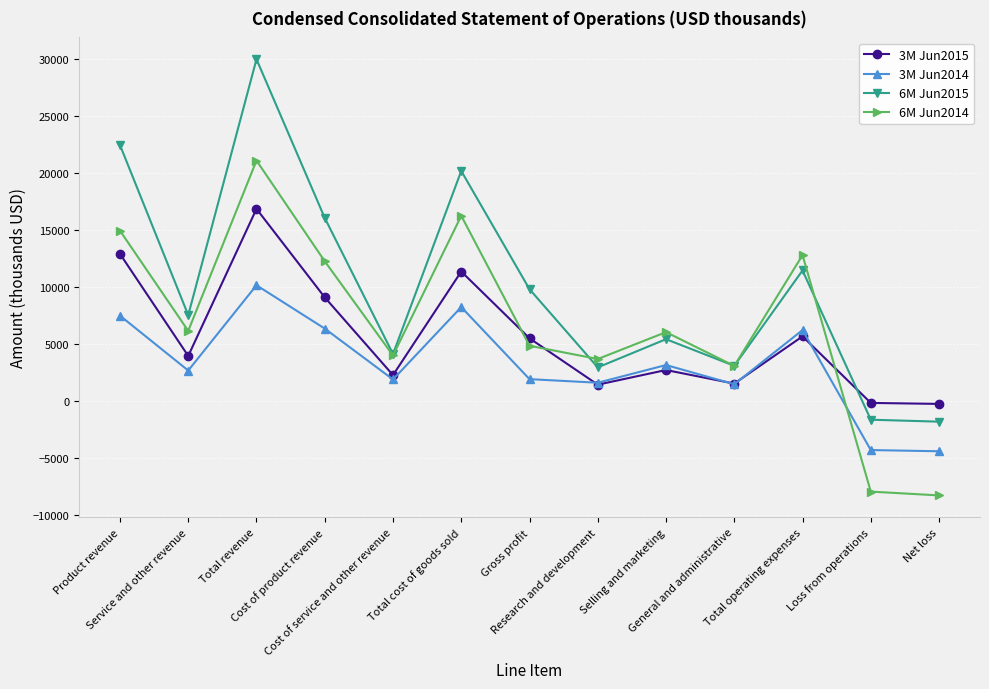

What is the difference between the second highest and second lowest values in the 3M Jun2015 series?

13076